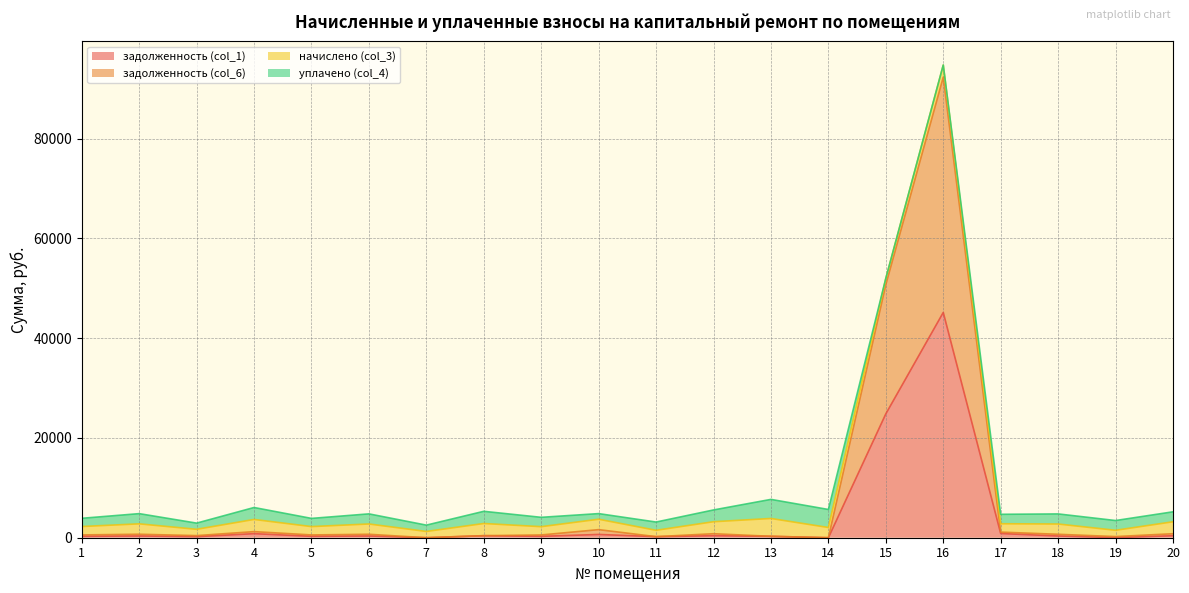

True or false: задолженность (col_1) and задолженность (col_6) cross at least once.

False